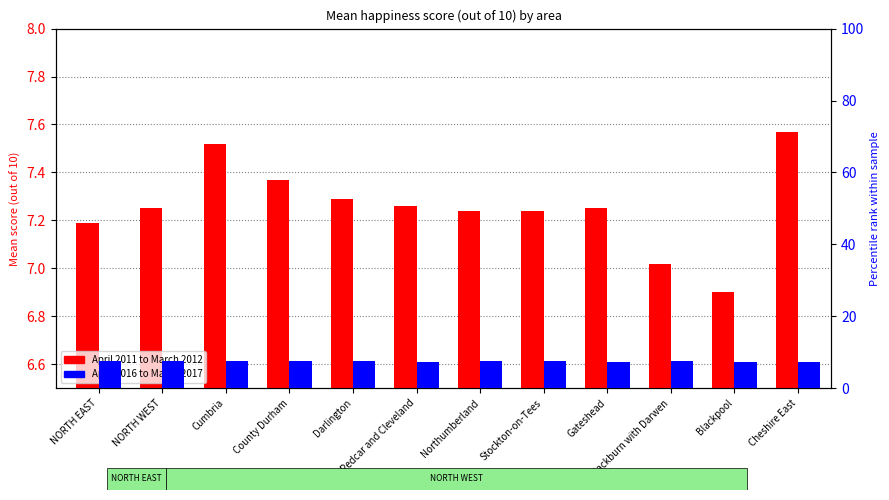

At which category is the sum across all series the highest?

Cumbria